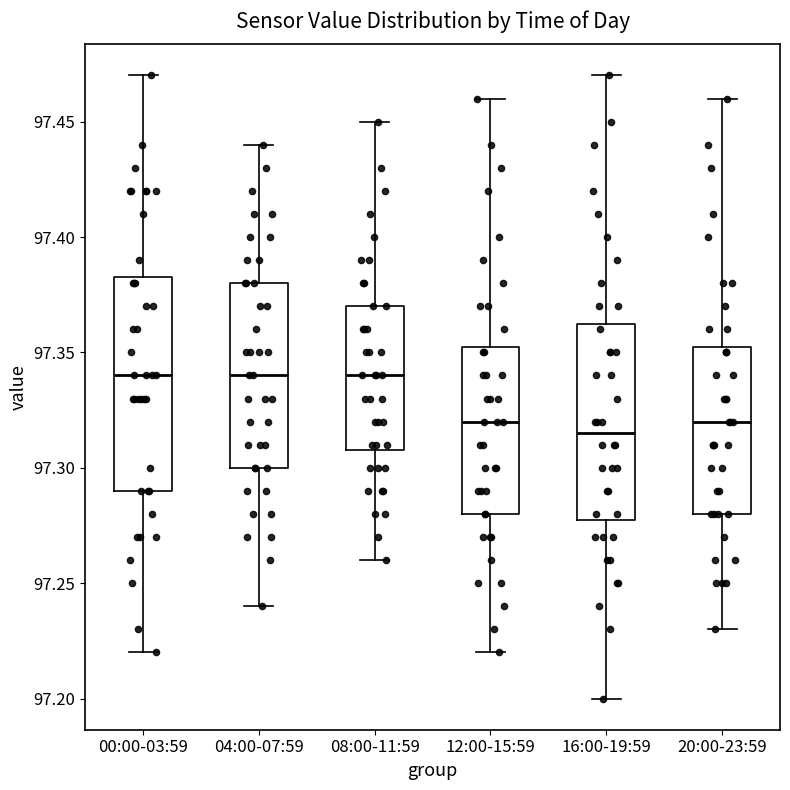

Where does the upper whisker of the box for 00:00-03:59 end on the y-axis? The values are not printed on the chart, so give them approximately, as read against the axis.

97.470